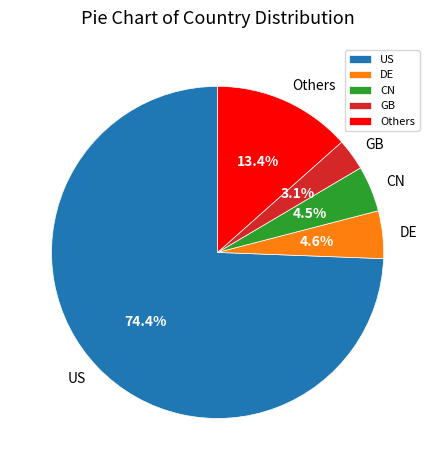

Which slice represents more than half of the pie?

US